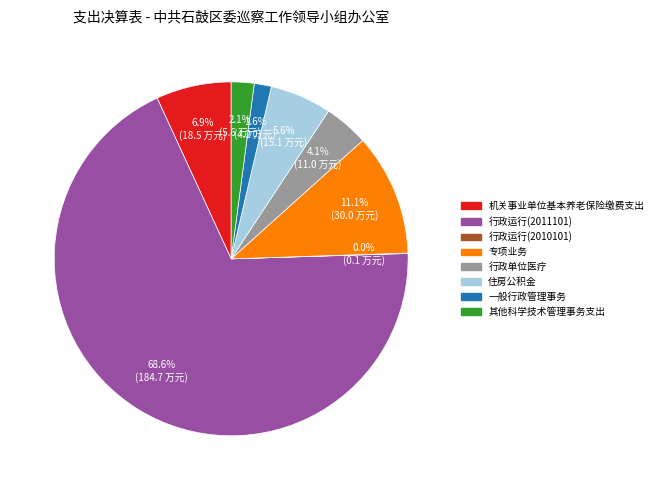

Is it true that 专项业务 is 11% of the pie?

True